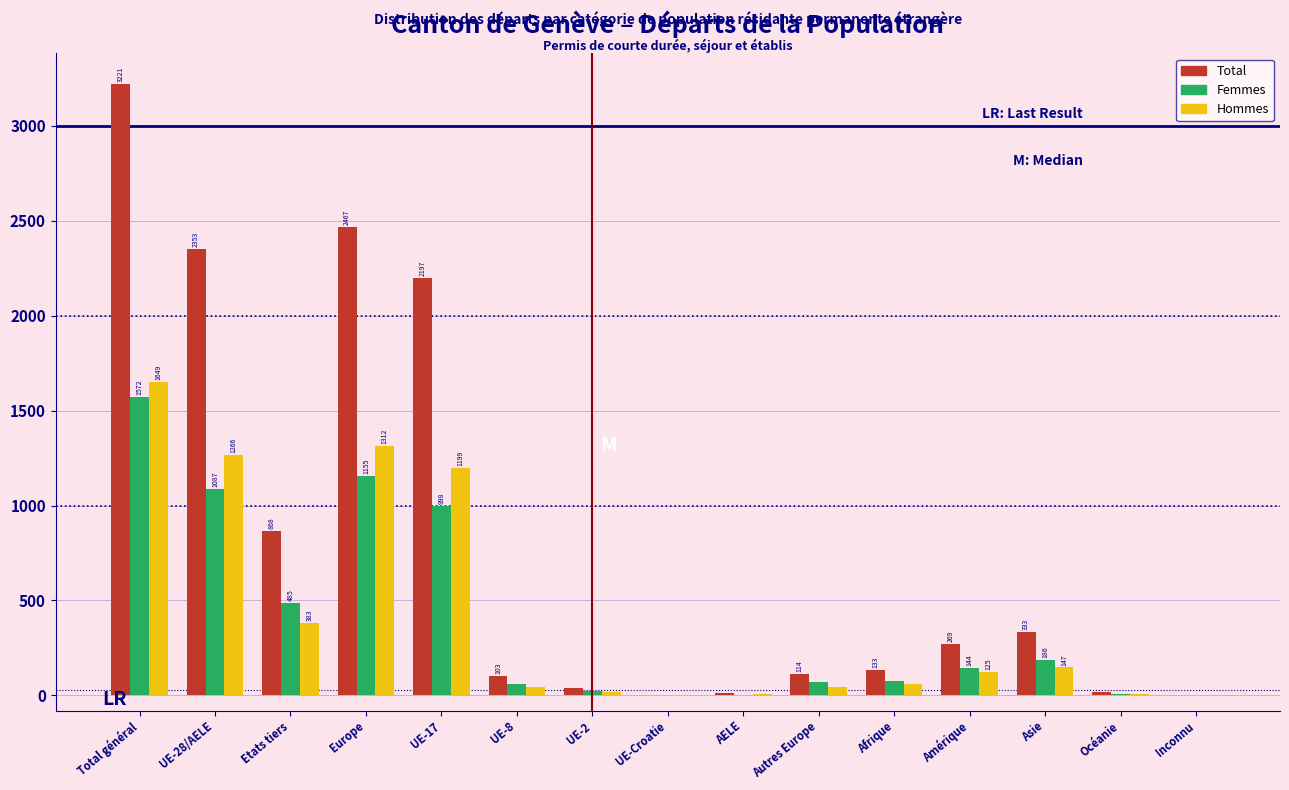

Reading left to right, what are all the values shown in this chart?

Total: Total général=3221	UE-28/AELE=2353	Etats tiers=868	Europe=2467	UE-17=2197	UE-8=103	UE-2=38	UE-Croatie=3	AELE=12	Autres Europe=114	Afrique=133	Amérique=269	Asie=333	Océanie=16	Inconnu=3
Femmes: Total général=1572	UE-28/AELE=1087	Etats tiers=485	Europe=1155	UE-17=998	UE-8=61	UE-2=22	UE-Croatie=2	AELE=4	Autres Europe=68	Afrique=75	Amérique=144	Asie=186	Océanie=9	Inconnu=3
Hommes: Total général=1649	UE-28/AELE=1266	Etats tiers=383	Europe=1312	UE-17=1199	UE-8=42	UE-2=16	UE-Croatie=1	AELE=8	Autres Europe=46	Afrique=58	Amérique=125	Asie=147	Océanie=7	Inconnu=0